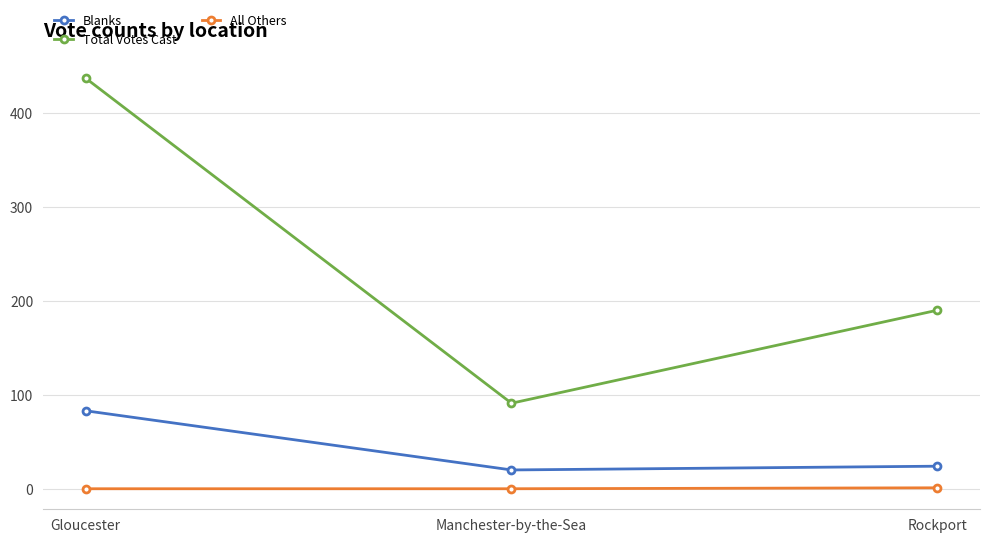

The value of All Others at Manchester-by-the-Sea is 0. True or false?

True